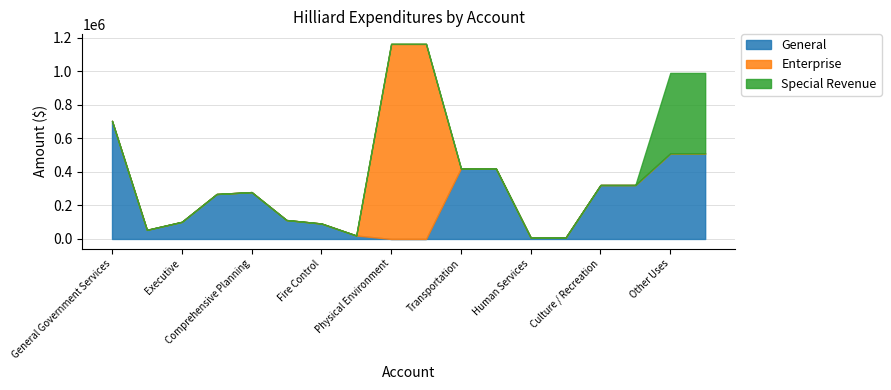

What are all the series names shown in the legend?

General, Enterprise, Special Revenue